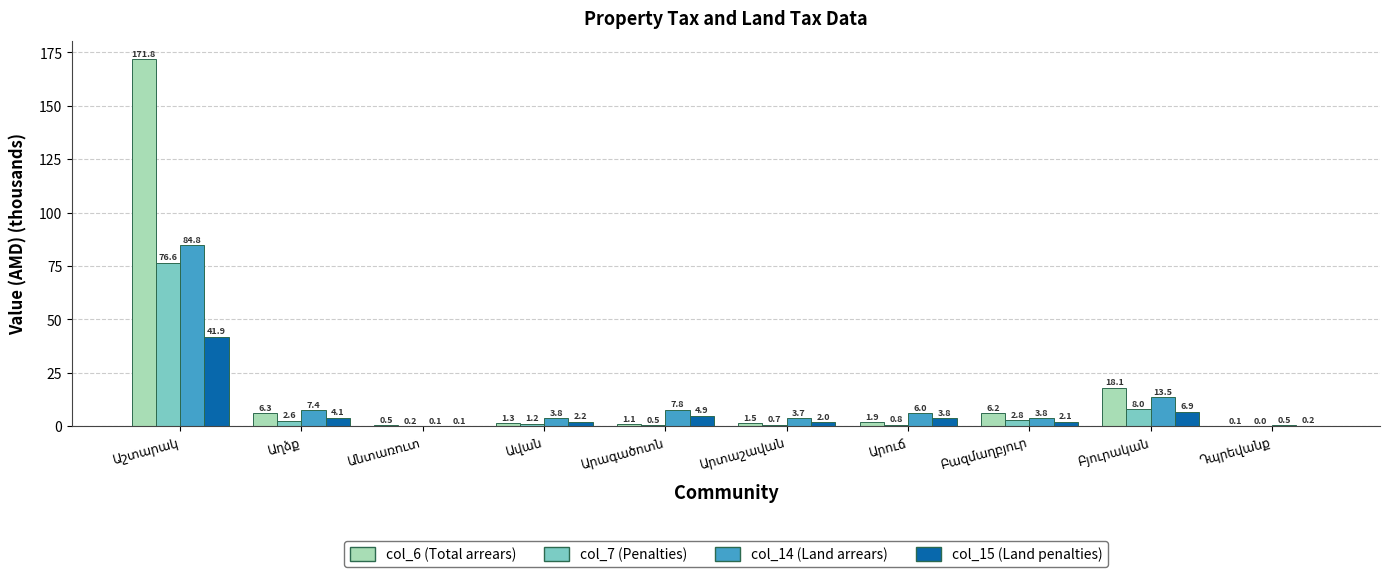

Reading right to left, extract all data points from this chart.

col_6: Դպրեվանք=0.1	Բյուրական=18.1	Բազմաղբյուր=6.2	Արուճ=1.9	Արտաշավան=1.5	Արագածոտն=1.1	Ավան=1.3	Անտառուտ=0.5	Աղձք=6.3	Աշտարակ=171.8
col_7: Դպրեվանք=0.0	Բյուրական=8.0	Բազմաղբյուր=2.8	Արուճ=0.8	Արտաշավան=0.7	Արագածոտն=0.5	Ավան=1.2	Անտառուտ=0.2	Աղձք=2.6	Աշտարակ=76.6
col_14: Դպրեվանք=0.5	Բյուրական=13.5	Բազմաղբյուր=3.8	Արուճ=6.0	Արտաշավան=3.7	Արագածոտն=7.8	Ավան=3.8	Անտառուտ=0.1	Աղձք=7.4	Աշտարակ=84.8
col_15: Դպրեվանք=0.2	Բյուրական=6.9	Բազմաղբյուր=2.1	Արուճ=3.8	Արտաշավան=2.0	Արագածոտն=4.9	Ավան=2.2	Անտառուտ=0.1	Աղձք=4.1	Աշտարակ=41.9